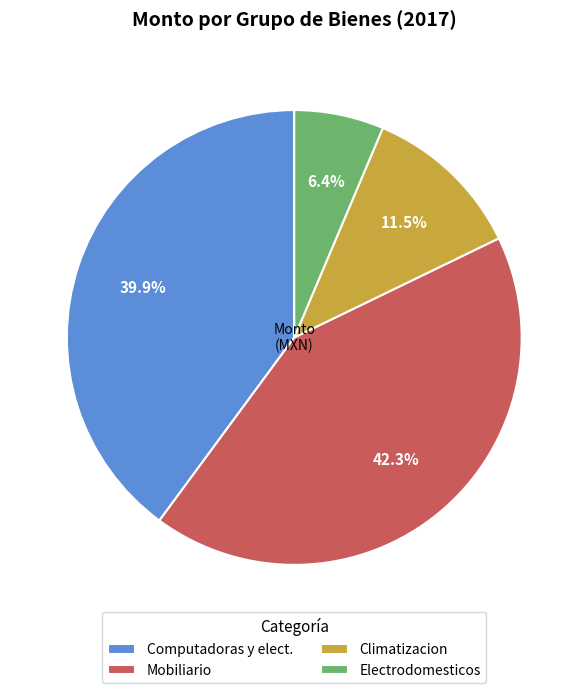

Combined, what portion of the pie is Climatizacion and Computadoras y elect.?

51.3%